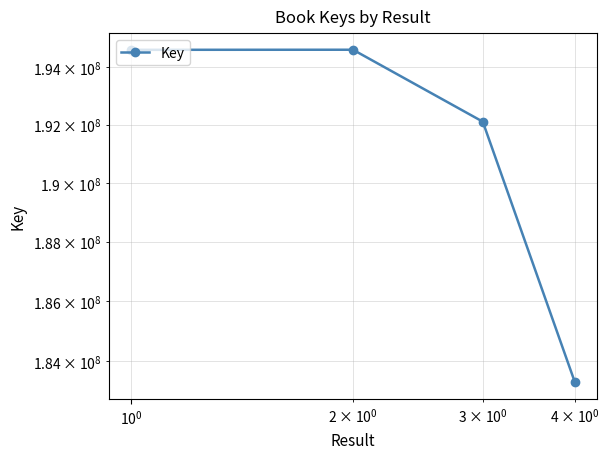

What is the difference between the maximum and minimum values?

11281784